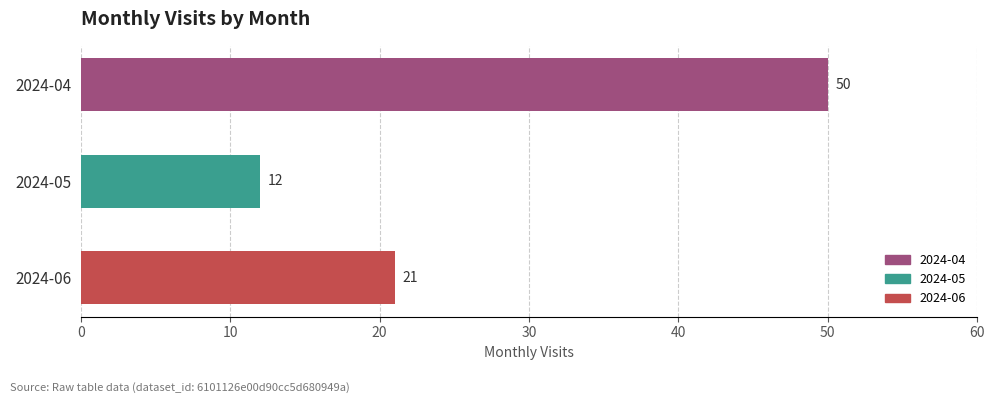

List the labels in order of value, smallest first.

2024-05, 2024-06, 2024-04